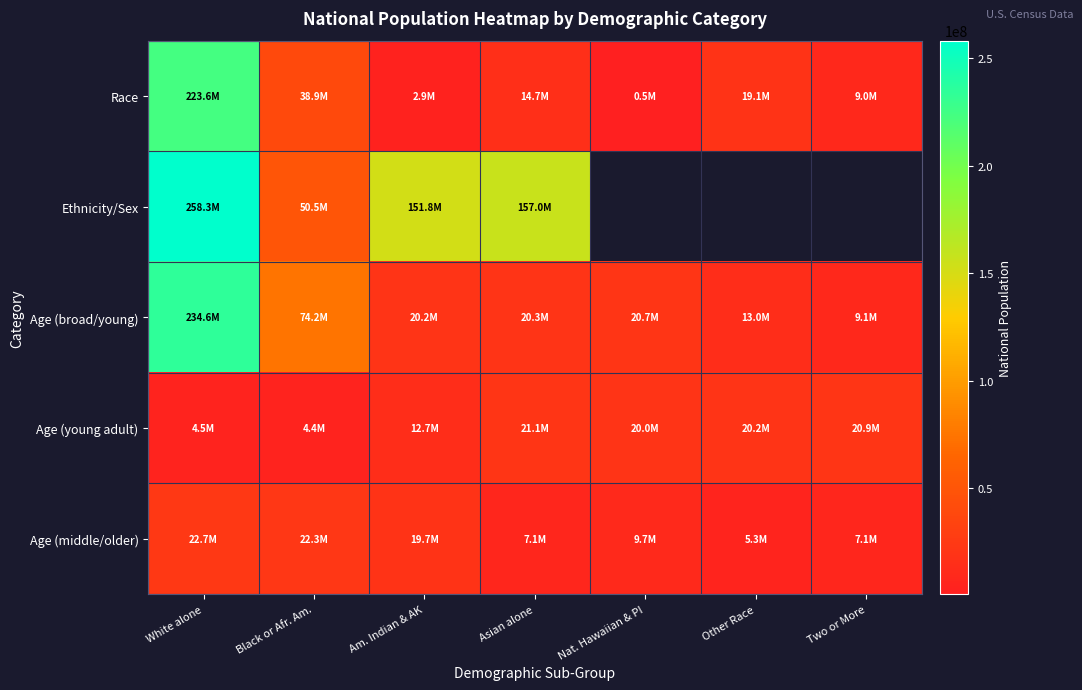

At which category does the chart reach its minimum across all series?

Nat. Hawaiian & PI